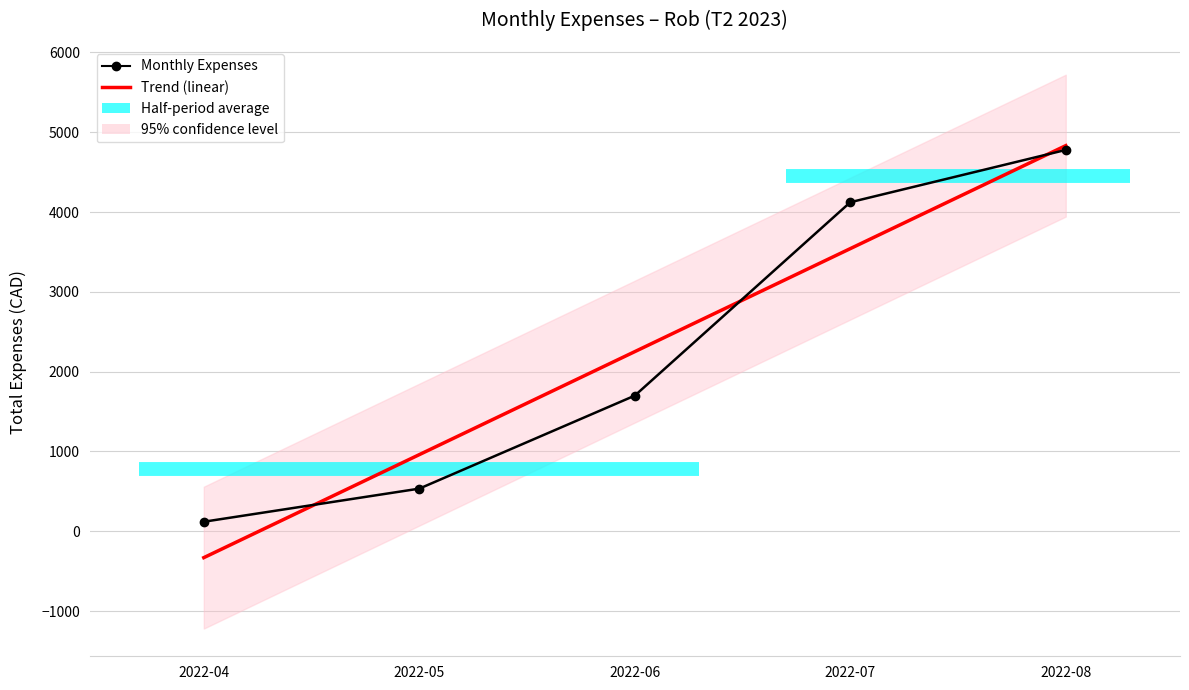

True or false: Trend (linear) has more than 0 points higher than both neighbors.

False